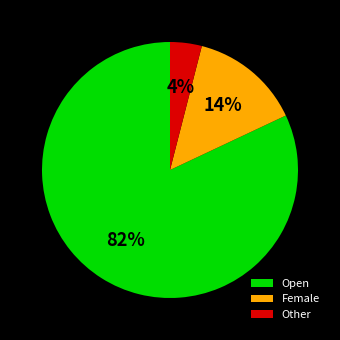

True or false: Open accounts for 76% of the total.

False